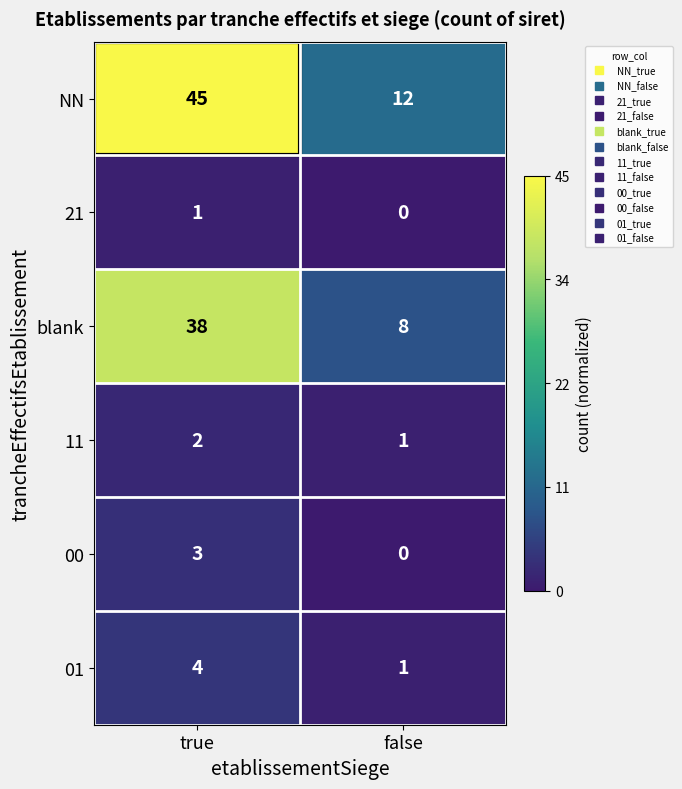

What is the minimum value shown in the chart?

0